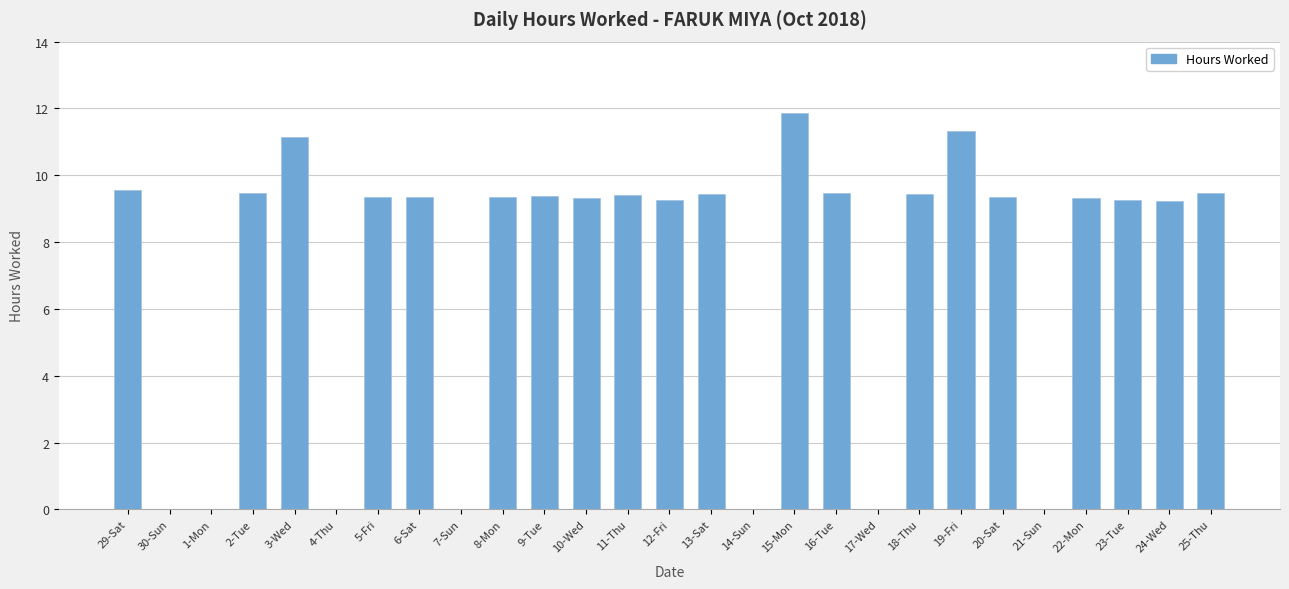

The chart shows a value of 4.7 at 6-Sat. True or false?

False